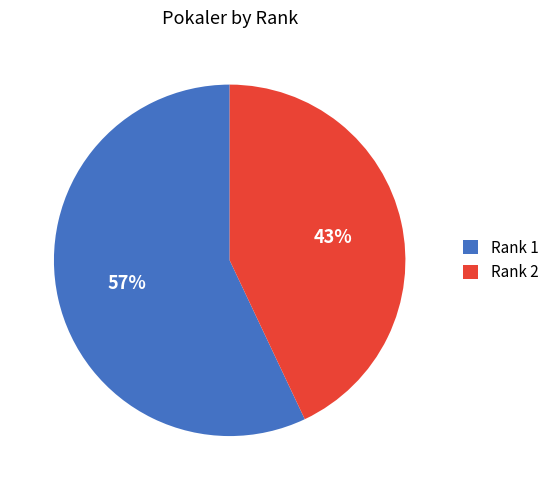

To the nearest percent, what is the difference between the Rank 1 and Rank 2 slice percentages?

14%